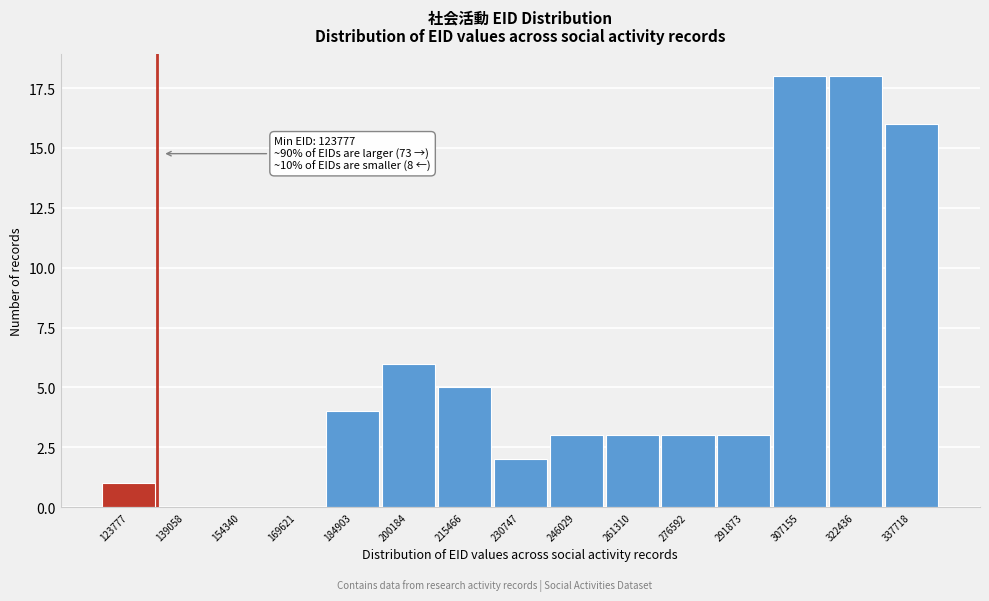

Reading left to right, transcribe all the data shown in this chart.

123777=1	139058=0	154340=0	169621=0	184903=4	200184=6	215466=5	230747=2	246029=3	261310=3	276592=3	291873=3	307155=18	322436=18	337718=16